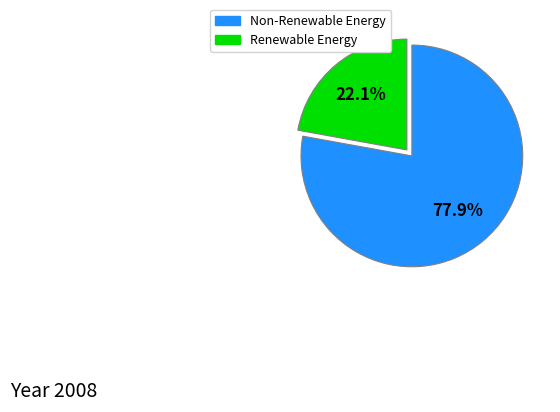

Is there a majority slice in this chart?

Yes